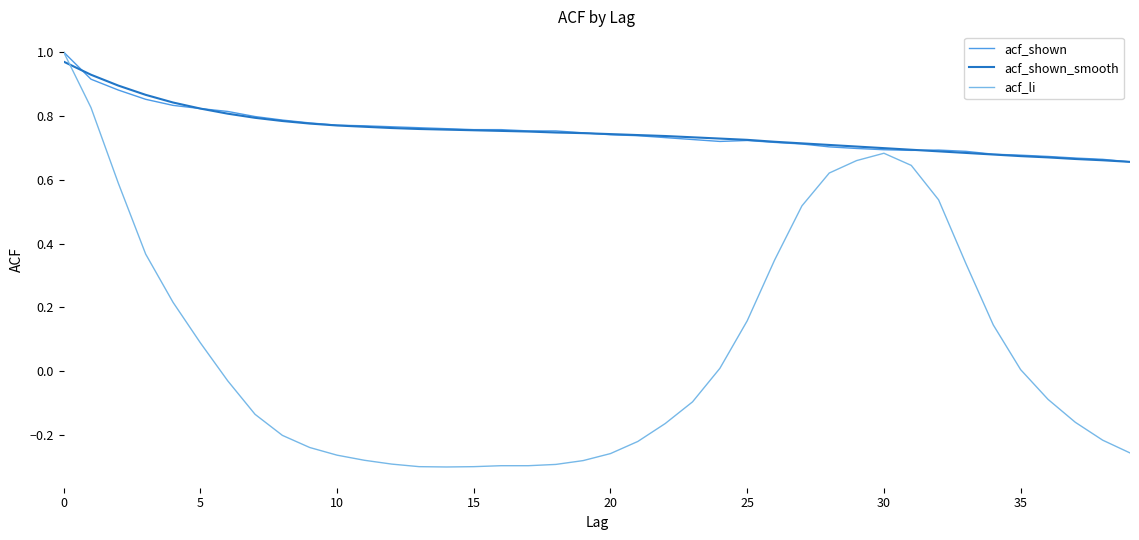

Which series has the largest range (max minus min)?

acf_li